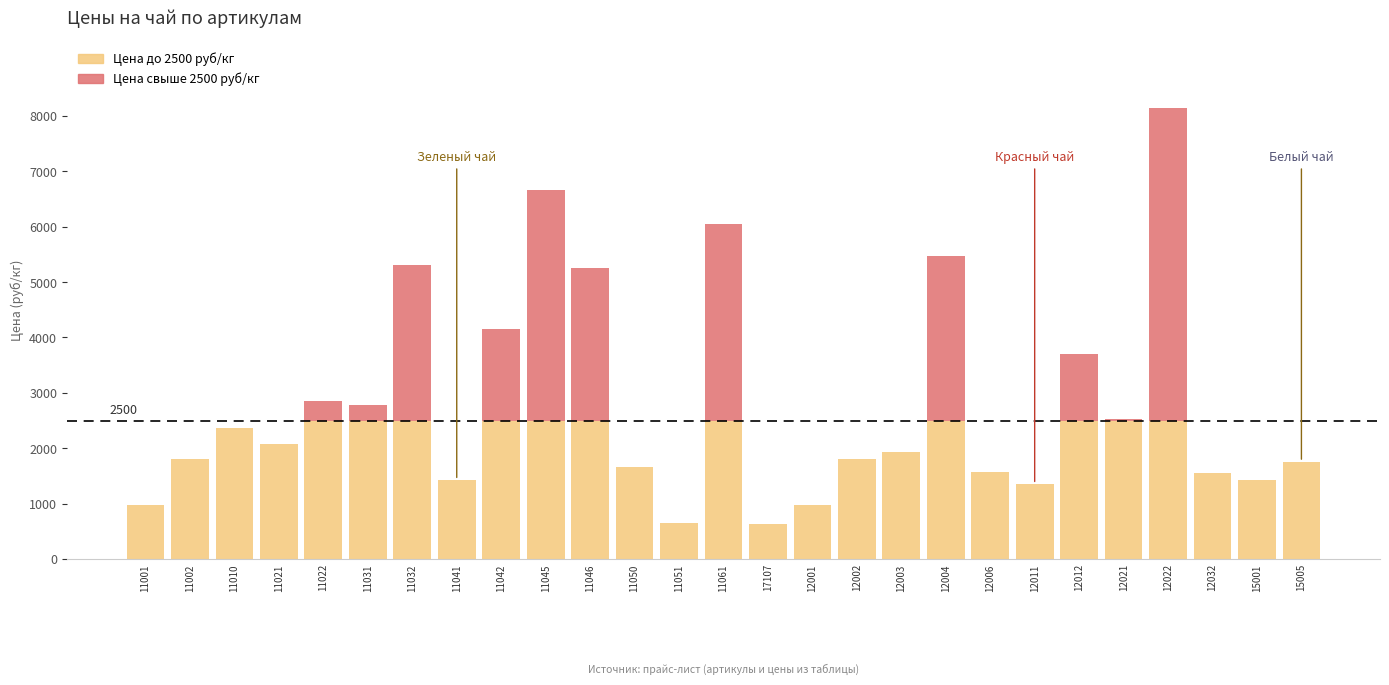

Reading left to right, what are all the values shown in this chart?

Цена (до 2500 руб/кг): 11001=975	11002=1805	11010=2361	11021=2080	11022=2500	11031=2500	11032=2500	11041=1421	11042=2500	11045=2500	11046=2500	11050=1663	11051=640	11061=2500	17107=637	12001=971	12002=1805	12003=1925	12004=2500	12006=1573	12011=1348	12012=2500	12021=2500	12022=2500	12032=1547	15001=1432	15005=1751
Цена (свыше 2500 руб/кг): 11001=0	11002=0	11010=0	11021=0	11022=356	11031=275	11032=2817	11041=0	11042=1660	11045=4158	11046=2750	11050=0	11051=0	11061=3548	17107=0	12001=0	12002=0	12003=0	12004=2970	12006=0	12011=0	12012=1208	12021=27	12022=5640	12032=0	15001=0	15005=0